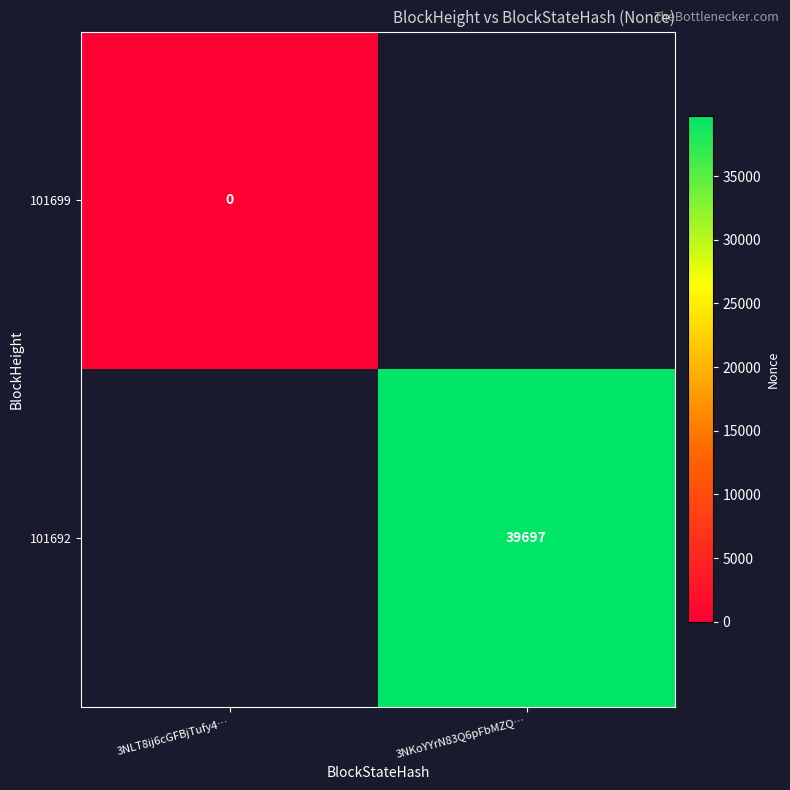

The 101692 series shows 9352.3 at 3NKoYYrN83Q6pFbMZQ…. True or false?

False